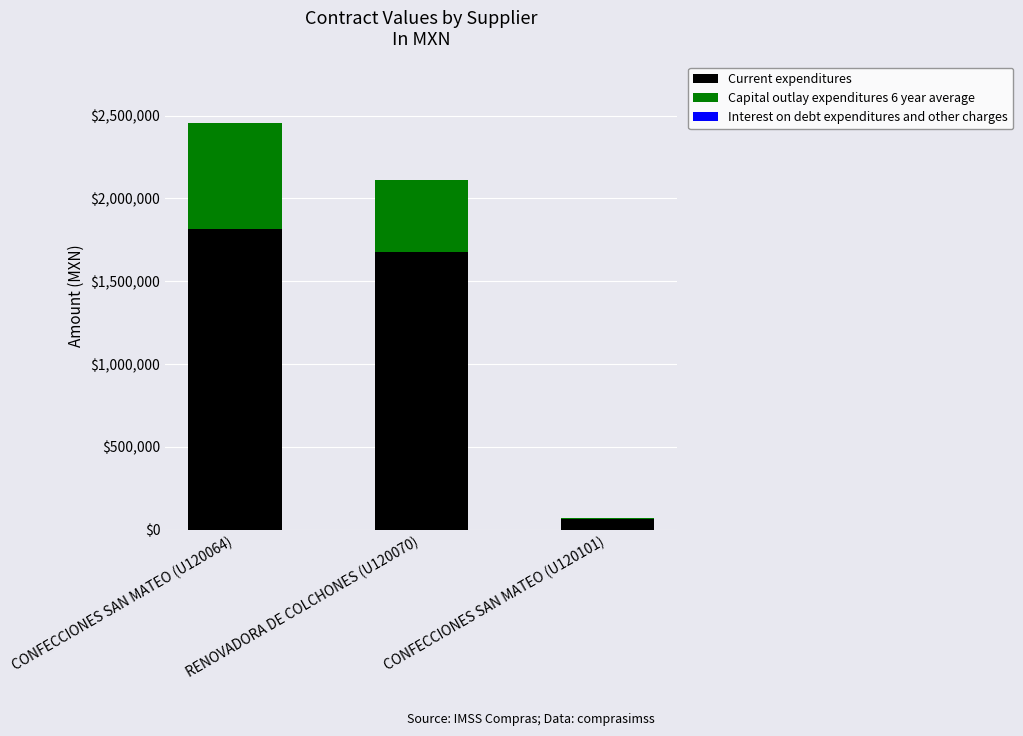

At which label is Current expenditures closest to 941816?

RENOVADORA DE COLCHONES (U120070)